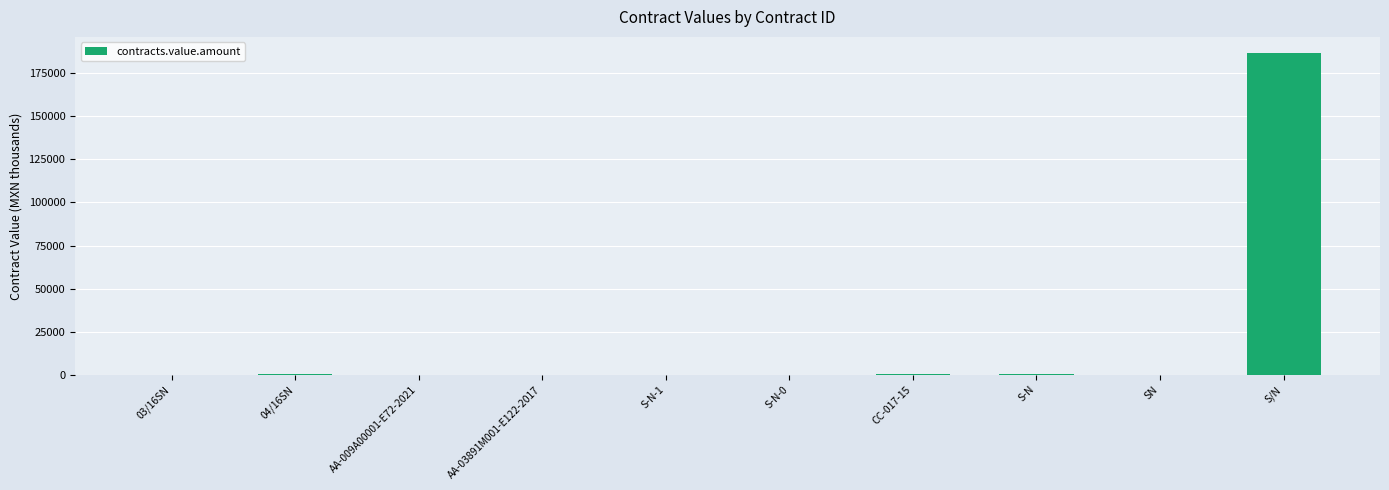

What is the average value?

18778.8